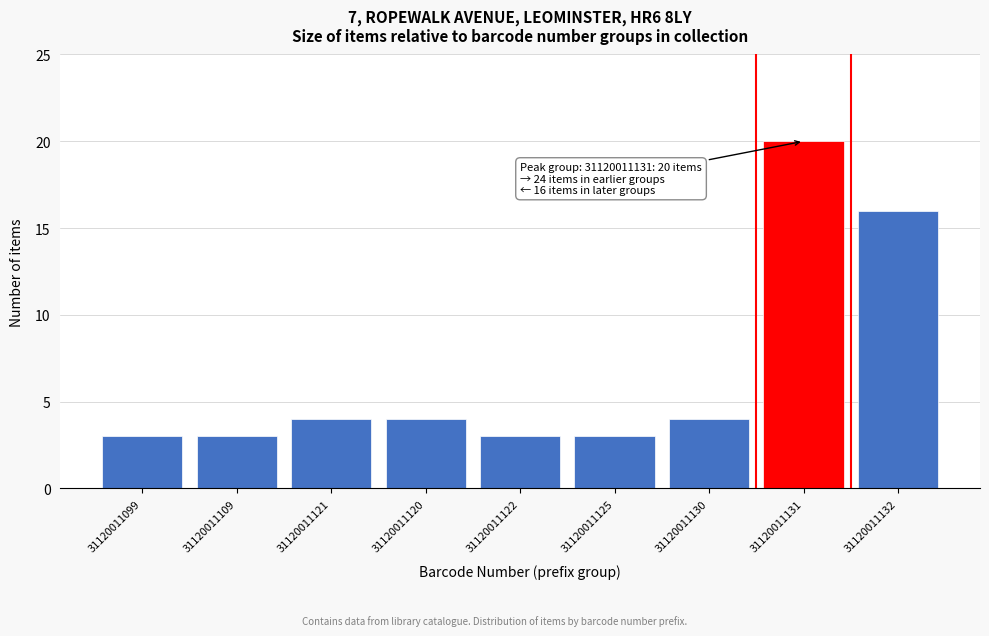

Reading left to right, extract all data points from this chart.

31120011099=3	31120011109=3	31120011121=4	31120011120=4	31120011122=3	31120011125=3	31120011130=4	31120011131=20	31120011132=16